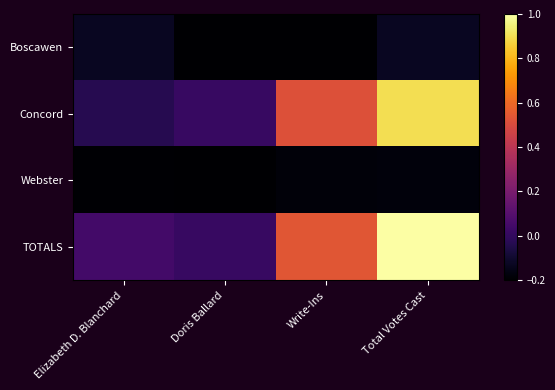

Which label corresponds to the largest value in the chart?

Total Votes Cast